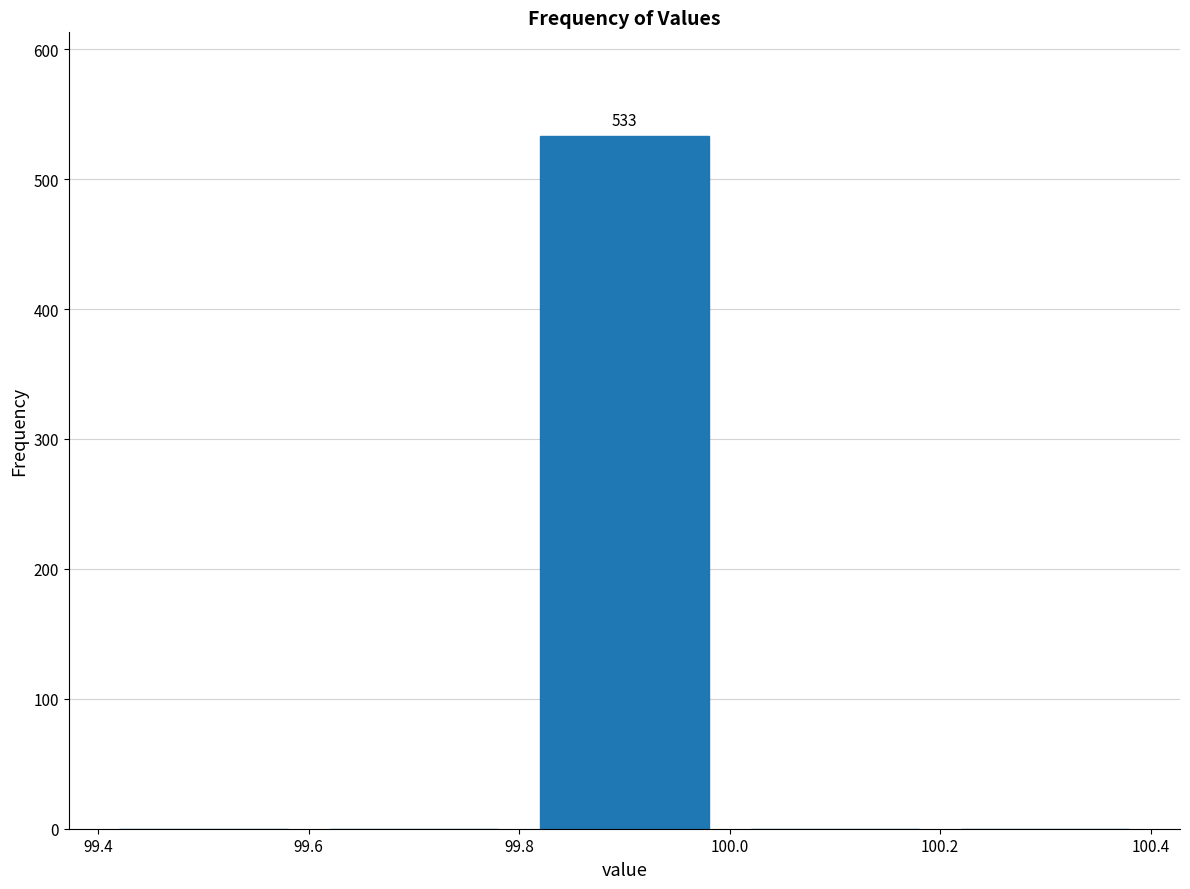

Over which range of the x-axis is the bar tallest?

99.8 to 100.0